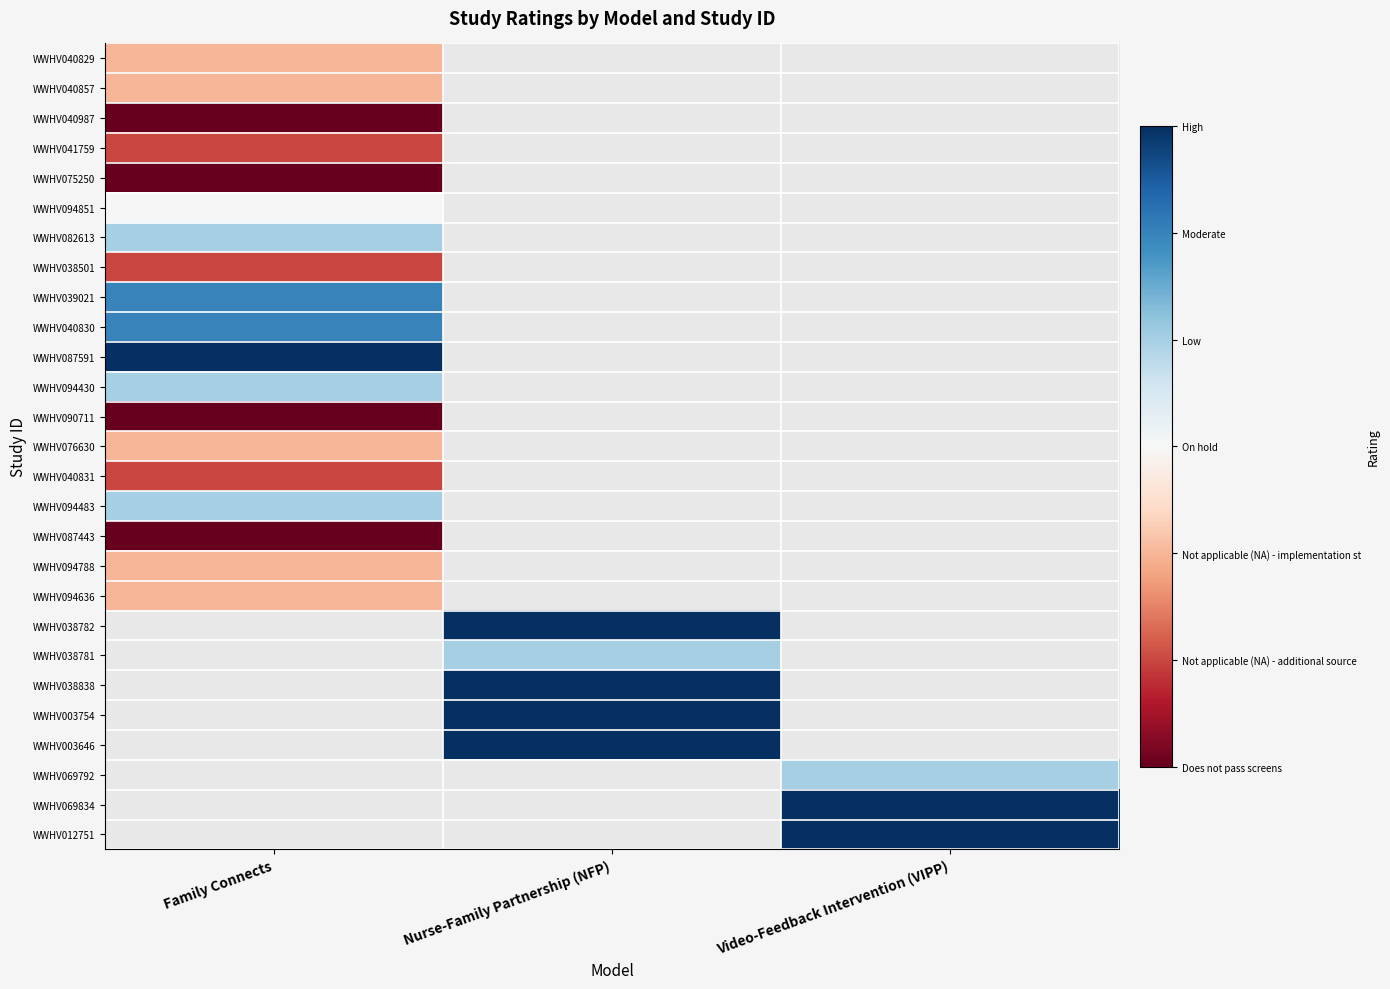

Reading right to left, extract all data points from this chart.

WWHV040829: Video-Feedback Intervention (VIPP)=0	Nurse-Family Partnership (NFP)=0	Family Connects=2
WWHV040857: Video-Feedback Intervention (VIPP)=0	Nurse-Family Partnership (NFP)=0	Family Connects=2
WWHV040987: Video-Feedback Intervention (VIPP)=0	Nurse-Family Partnership (NFP)=0	Family Connects=0
WWHV041759: Video-Feedback Intervention (VIPP)=0	Nurse-Family Partnership (NFP)=0	Family Connects=1
WWHV075250: Video-Feedback Intervention (VIPP)=0	Nurse-Family Partnership (NFP)=0	Family Connects=0
WWHV094851: Video-Feedback Intervention (VIPP)=0	Nurse-Family Partnership (NFP)=0	Family Connects=3
WWHV082613: Video-Feedback Intervention (VIPP)=0	Nurse-Family Partnership (NFP)=0	Family Connects=4
WWHV038501: Video-Feedback Intervention (VIPP)=0	Nurse-Family Partnership (NFP)=0	Family Connects=1
WWHV039021: Video-Feedback Intervention (VIPP)=0	Nurse-Family Partnership (NFP)=0	Family Connects=5
WWHV040830: Video-Feedback Intervention (VIPP)=0	Nurse-Family Partnership (NFP)=0	Family Connects=5
WWHV087591: Video-Feedback Intervention (VIPP)=0	Nurse-Family Partnership (NFP)=0	Family Connects=6
WWHV094430: Video-Feedback Intervention (VIPP)=0	Nurse-Family Partnership (NFP)=0	Family Connects=4
WWHV090711: Video-Feedback Intervention (VIPP)=0	Nurse-Family Partnership (NFP)=0	Family Connects=0
WWHV076630: Video-Feedback Intervention (VIPP)=0	Nurse-Family Partnership (NFP)=0	Family Connects=2
WWHV040831: Video-Feedback Intervention (VIPP)=0	Nurse-Family Partnership (NFP)=0	Family Connects=1
WWHV094483: Video-Feedback Intervention (VIPP)=0	Nurse-Family Partnership (NFP)=0	Family Connects=4
WWHV087443: Video-Feedback Intervention (VIPP)=0	Nurse-Family Partnership (NFP)=0	Family Connects=0
WWHV094788: Video-Feedback Intervention (VIPP)=0	Nurse-Family Partnership (NFP)=0	Family Connects=2
WWHV094636: Video-Feedback Intervention (VIPP)=0	Nurse-Family Partnership (NFP)=0	Family Connects=2
WWHV038782: Video-Feedback Intervention (VIPP)=0	Nurse-Family Partnership (NFP)=6	Family Connects=0
WWHV038781: Video-Feedback Intervention (VIPP)=0	Nurse-Family Partnership (NFP)=4	Family Connects=0
WWHV038838: Video-Feedback Intervention (VIPP)=0	Nurse-Family Partnership (NFP)=6	Family Connects=0
WWHV003754: Video-Feedback Intervention (VIPP)=0	Nurse-Family Partnership (NFP)=6	Family Connects=0
WWHV003646: Video-Feedback Intervention (VIPP)=0	Nurse-Family Partnership (NFP)=6	Family Connects=0
WWHV069792: Video-Feedback Intervention (VIPP)=4	Nurse-Family Partnership (NFP)=0	Family Connects=0
WWHV069834: Video-Feedback Intervention (VIPP)=6	Nurse-Family Partnership (NFP)=0	Family Connects=0
WWHV012751: Video-Feedback Intervention (VIPP)=6	Nurse-Family Partnership (NFP)=0	Family Connects=0